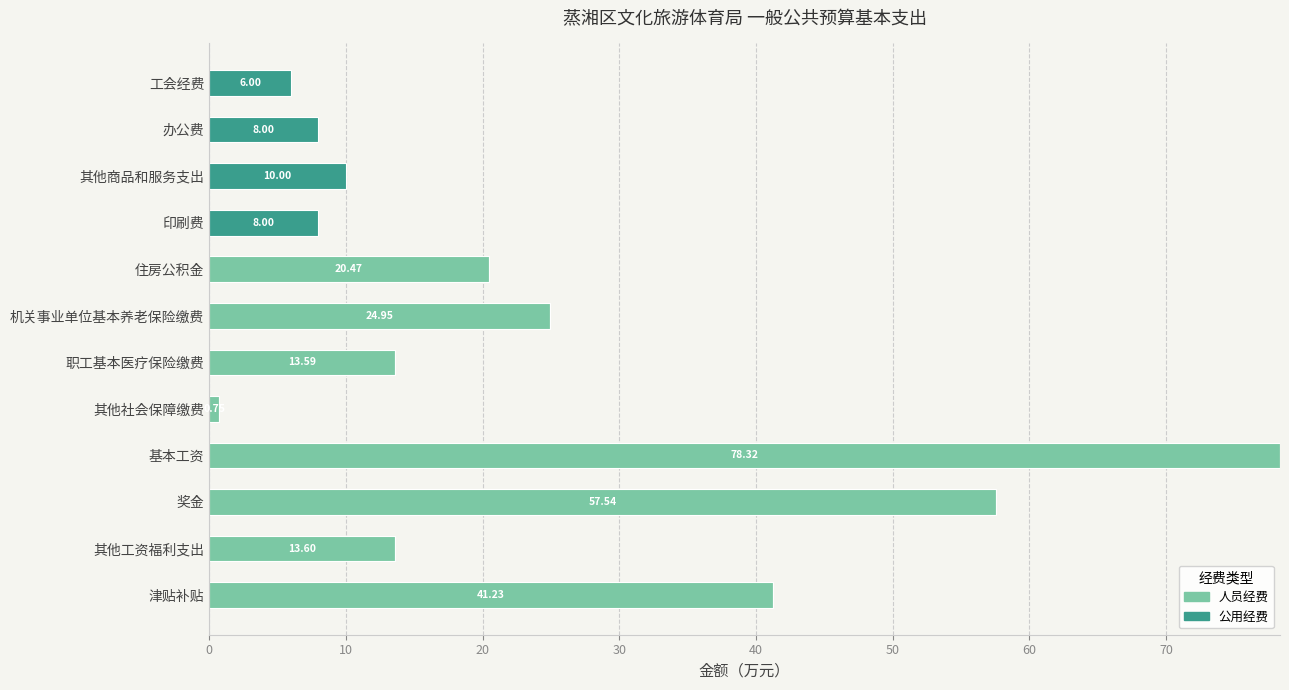

At which label does 人员经费 reach its peak?

基本工资